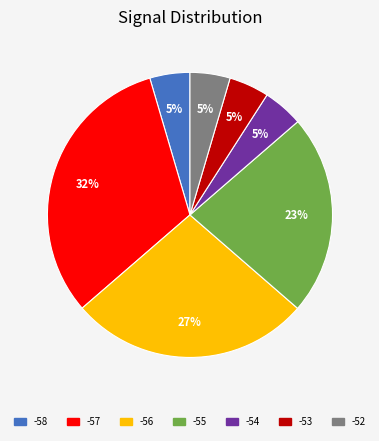

Is there a majority slice in this chart?

No